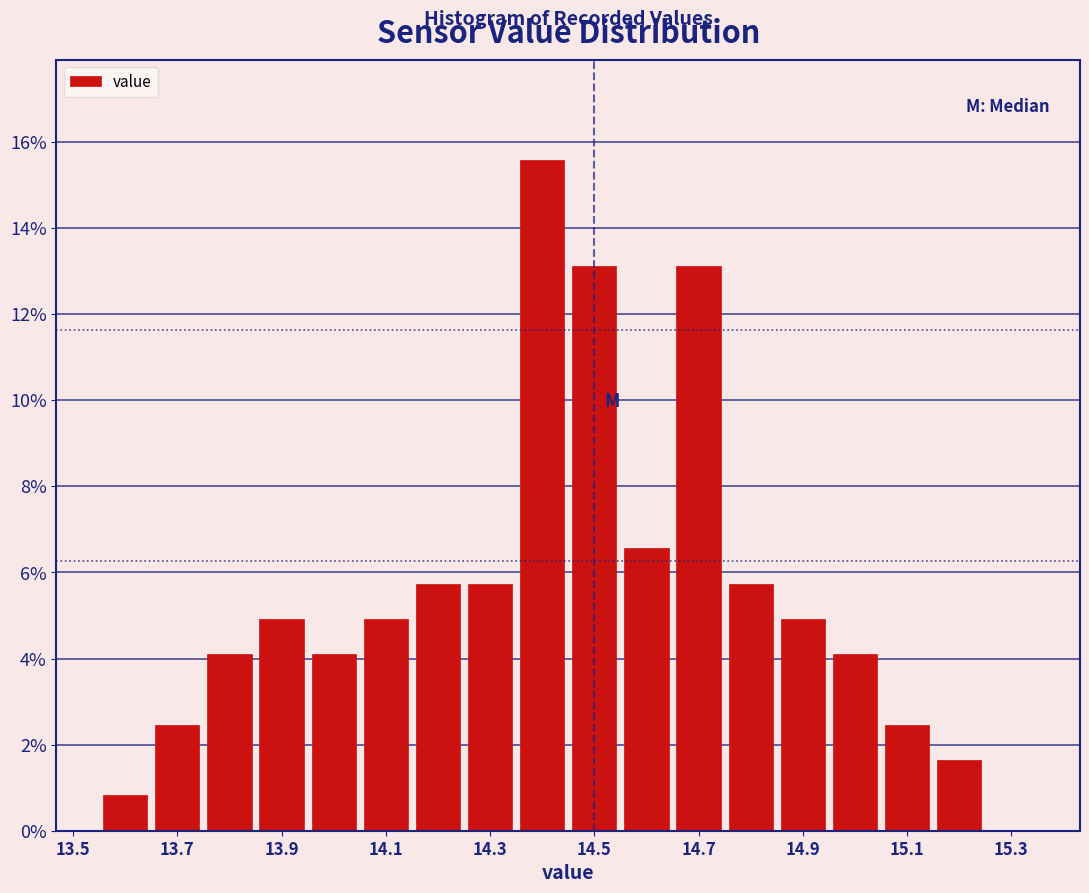

Over which range of the x-axis is the bar tallest?

14.35 to 14.45